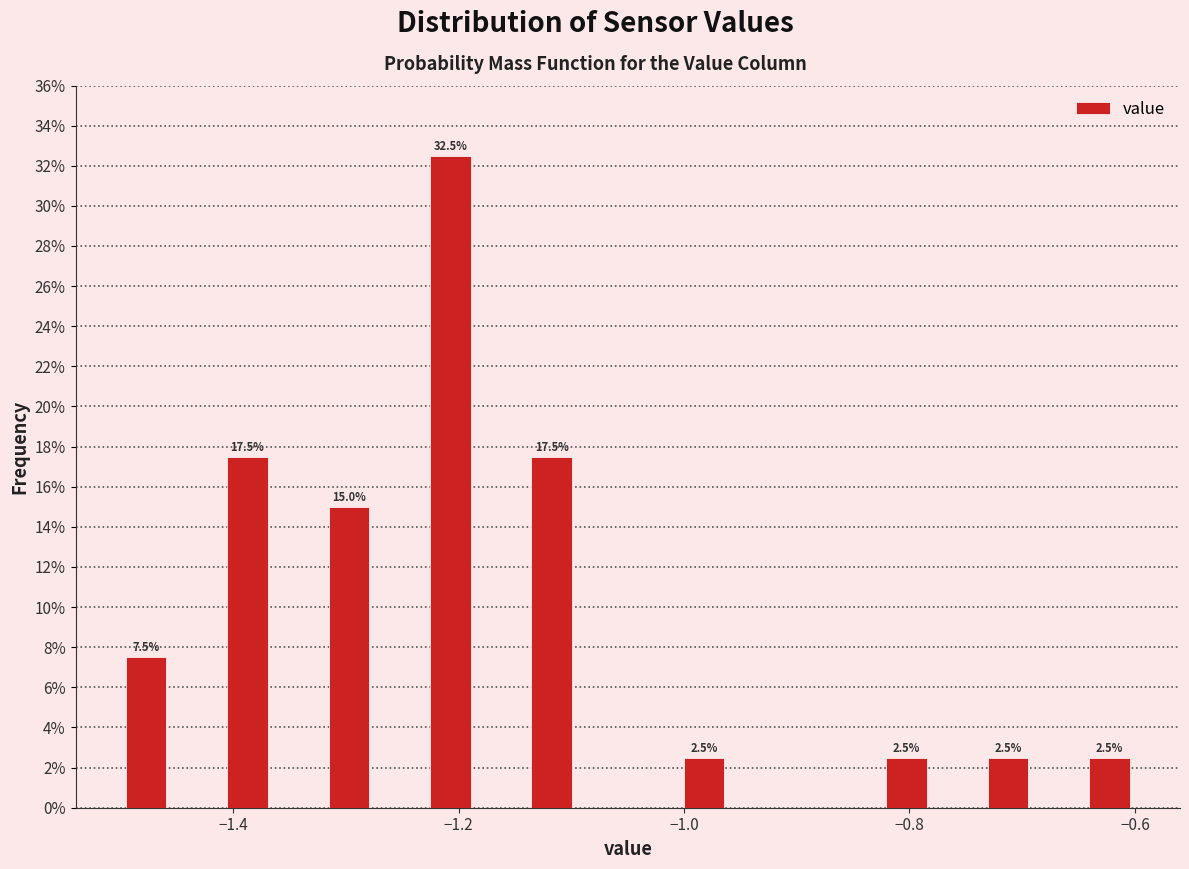

Around what value on the x-axis is the tallest bar? Give the approximate position of its centre, as read against the axis.

-1.20